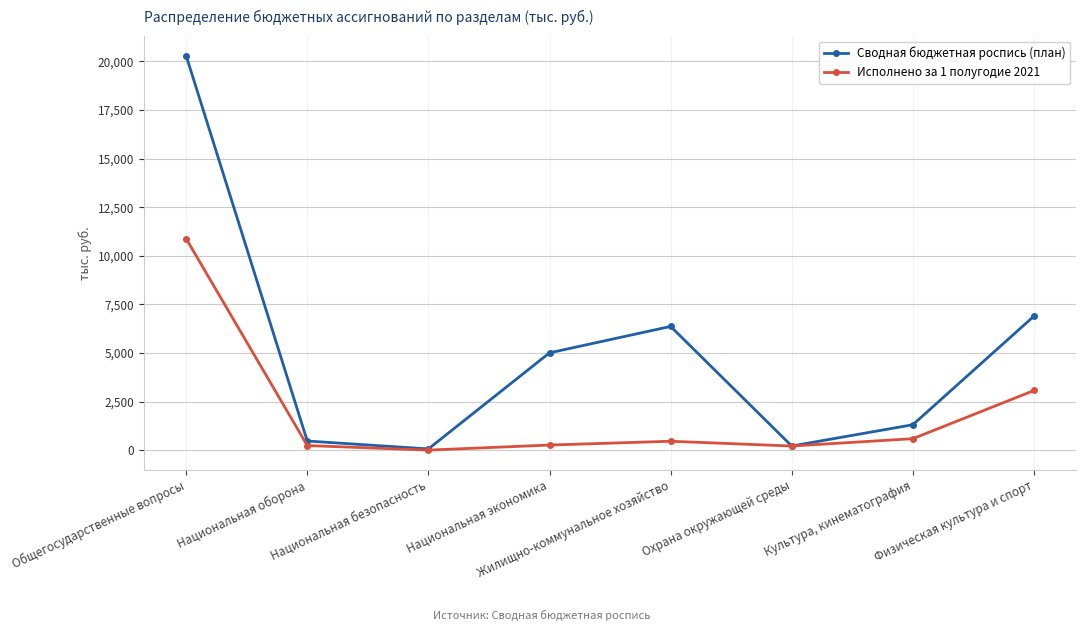

Rank the series by their maximum value, from lowest to highest.

Исполнено за 1 полугодие 2021, Сводная бюджетная роспись (план)